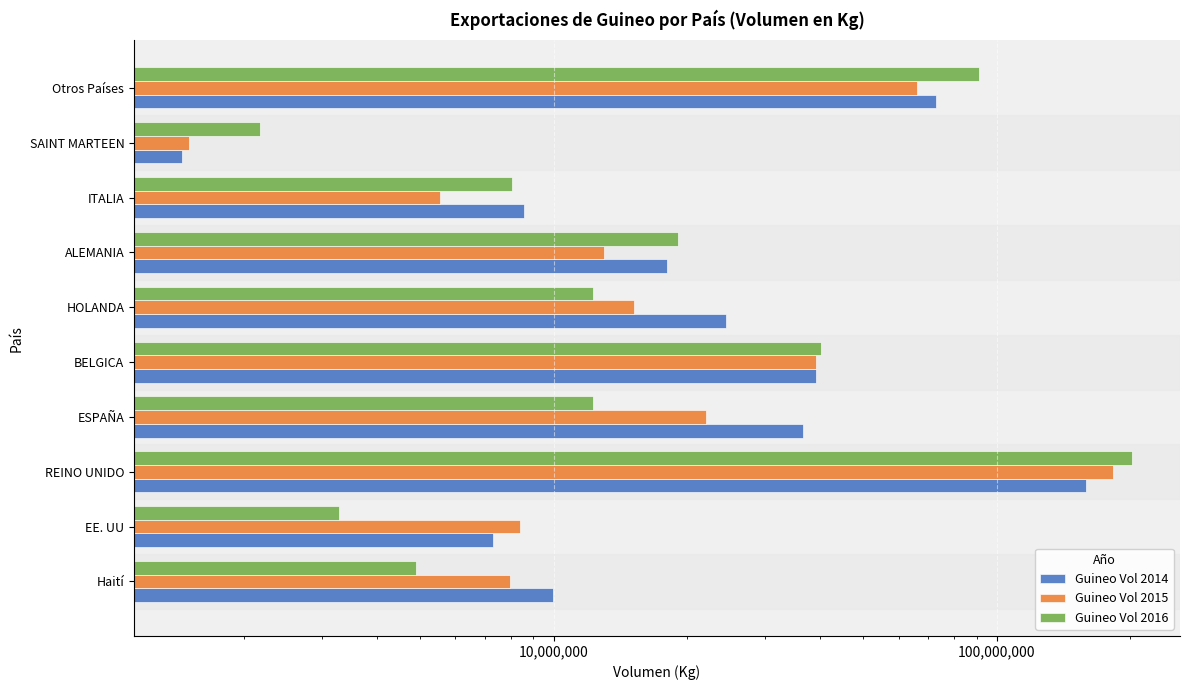

What is the label of the 7th bar from the right?

ESPAÑA